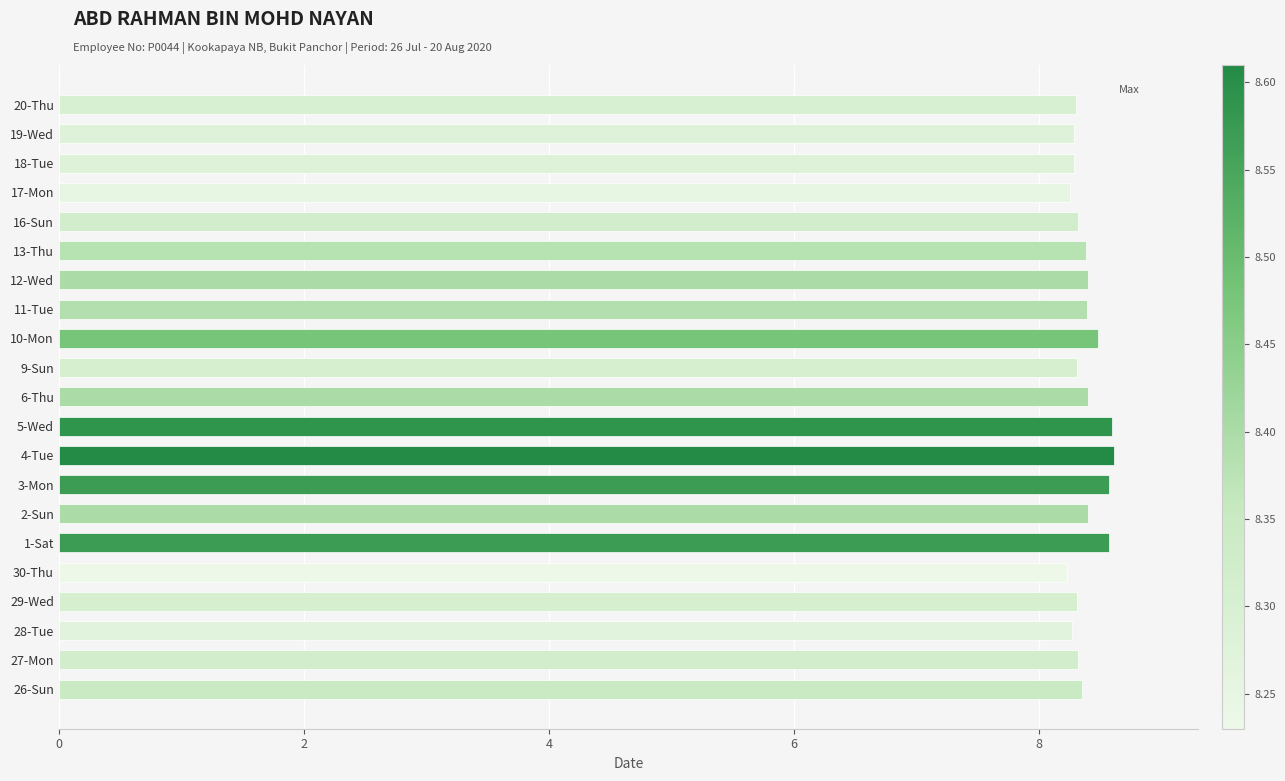

What is the ratio of the value at 2-Sun to the value at 10-Mon?

1.0